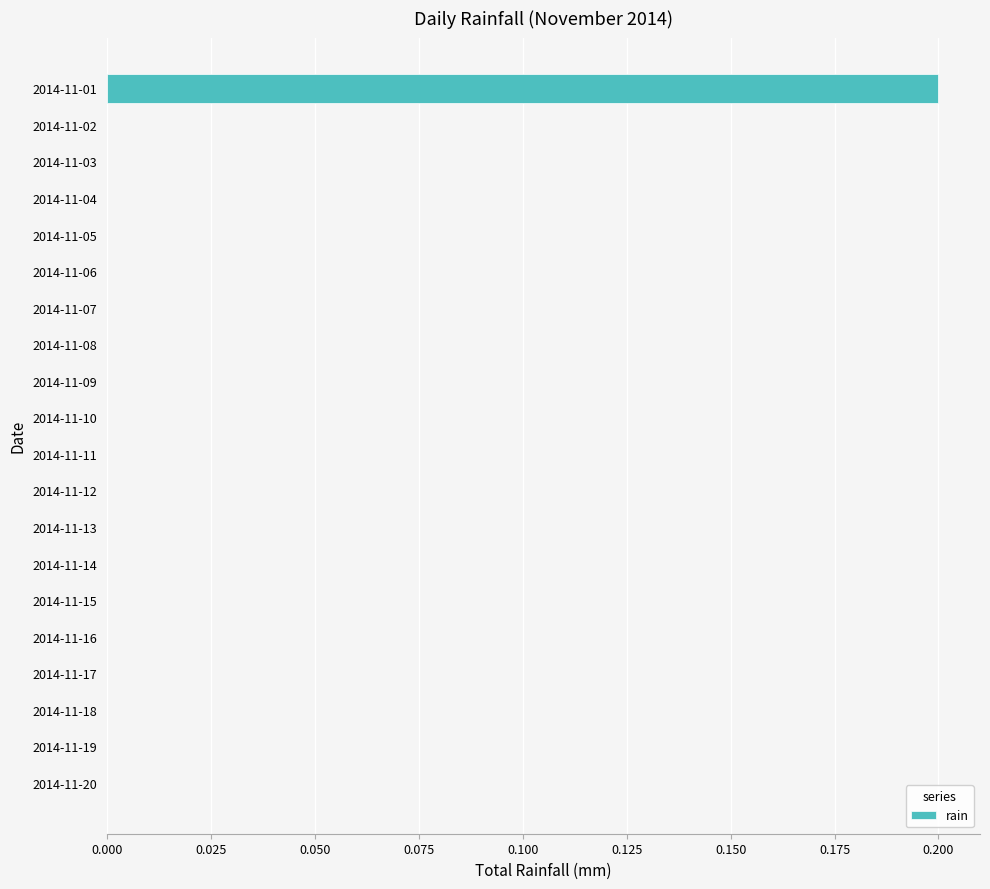

Reading bottom to top, what are all the values shown in this chart?

2014-11-20=0.0	2014-11-19=0.0	2014-11-18=0.0	2014-11-17=0.0	2014-11-16=0.0	2014-11-15=0.0	2014-11-14=0.0	2014-11-13=0.0	2014-11-12=0.0	2014-11-11=0.0	2014-11-10=0.0	2014-11-09=0.0	2014-11-08=0.0	2014-11-07=0.0	2014-11-06=0.0	2014-11-05=0.0	2014-11-04=0.0	2014-11-03=0.0	2014-11-02=0.0	2014-11-01=0.2